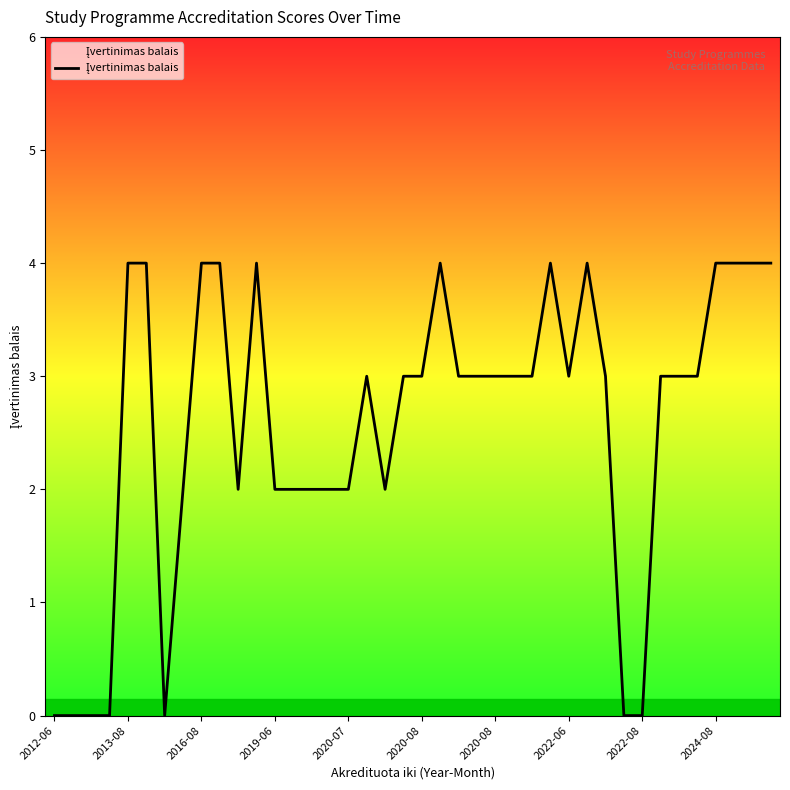

What is the difference between the maximum and minimum values?

4